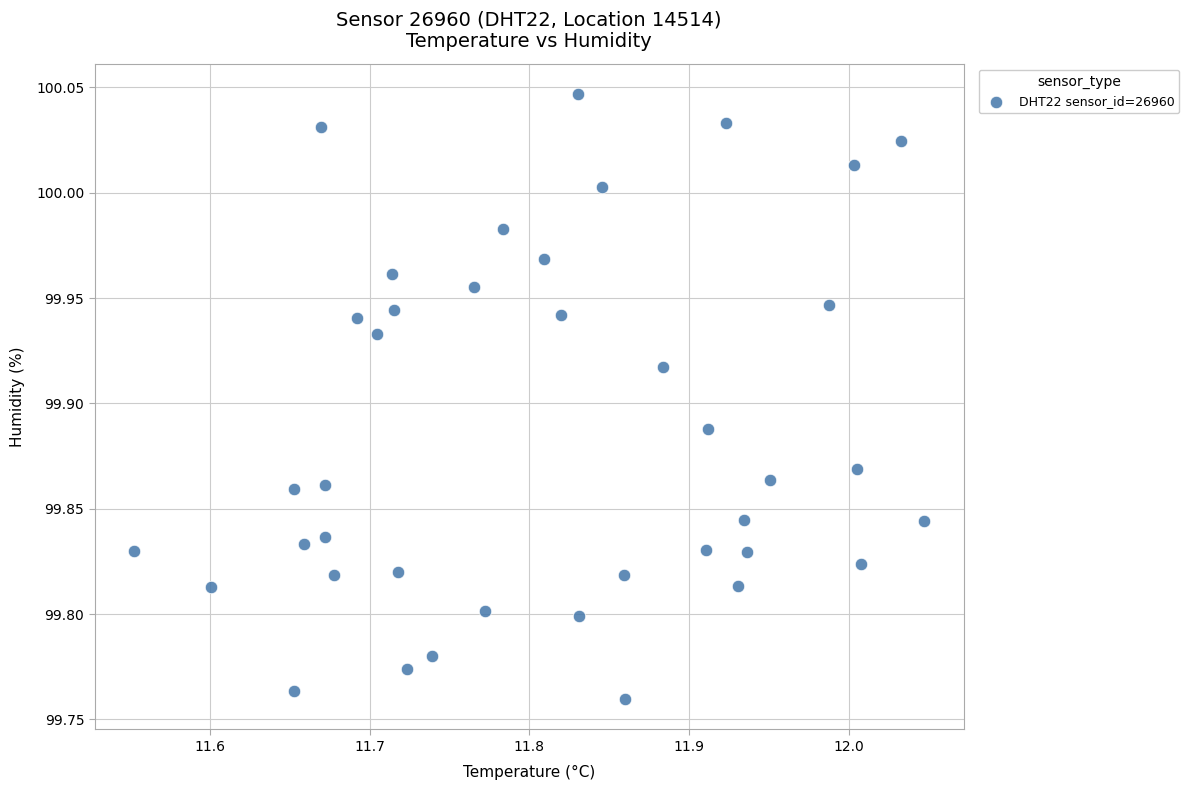

What is the range of Y values (max minus min)?

0.3